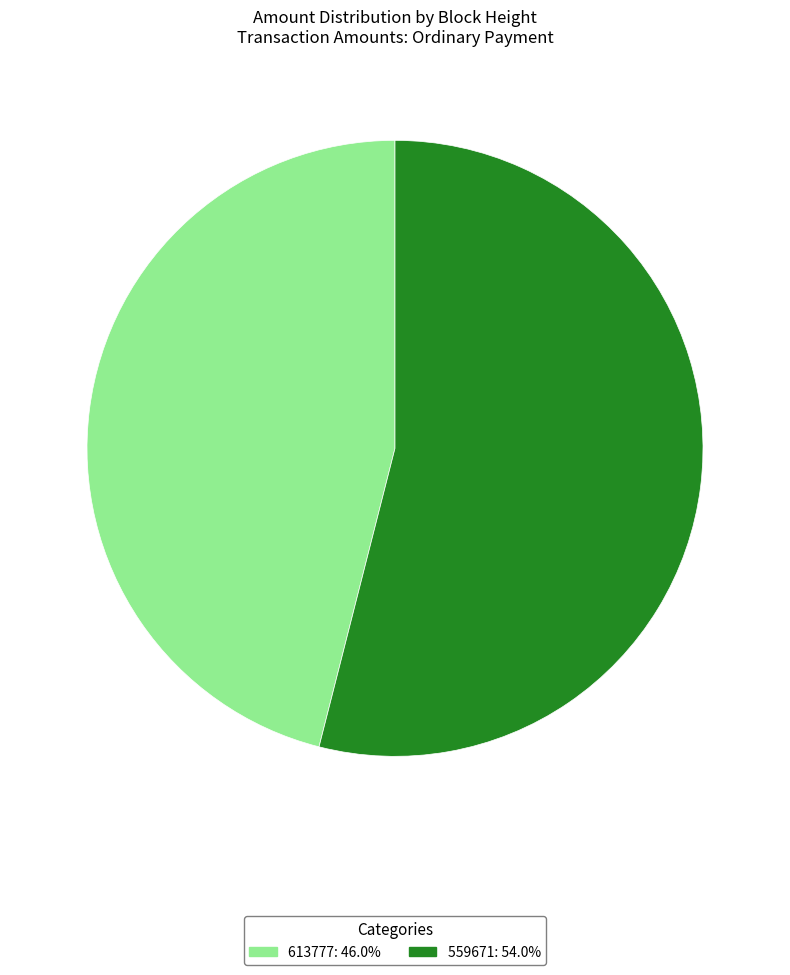

What is the smallest slice in the pie chart?

613777